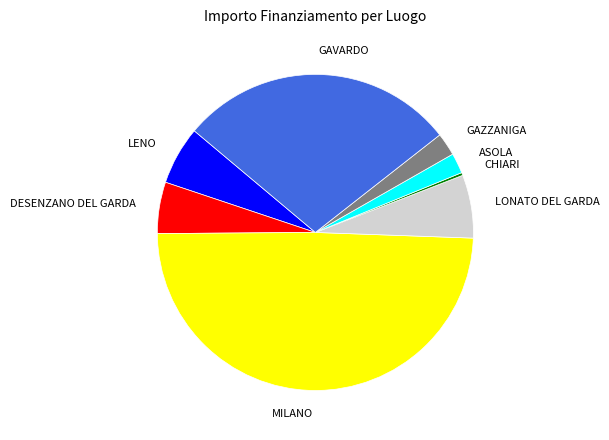

Count the number of slices in the pie.

8